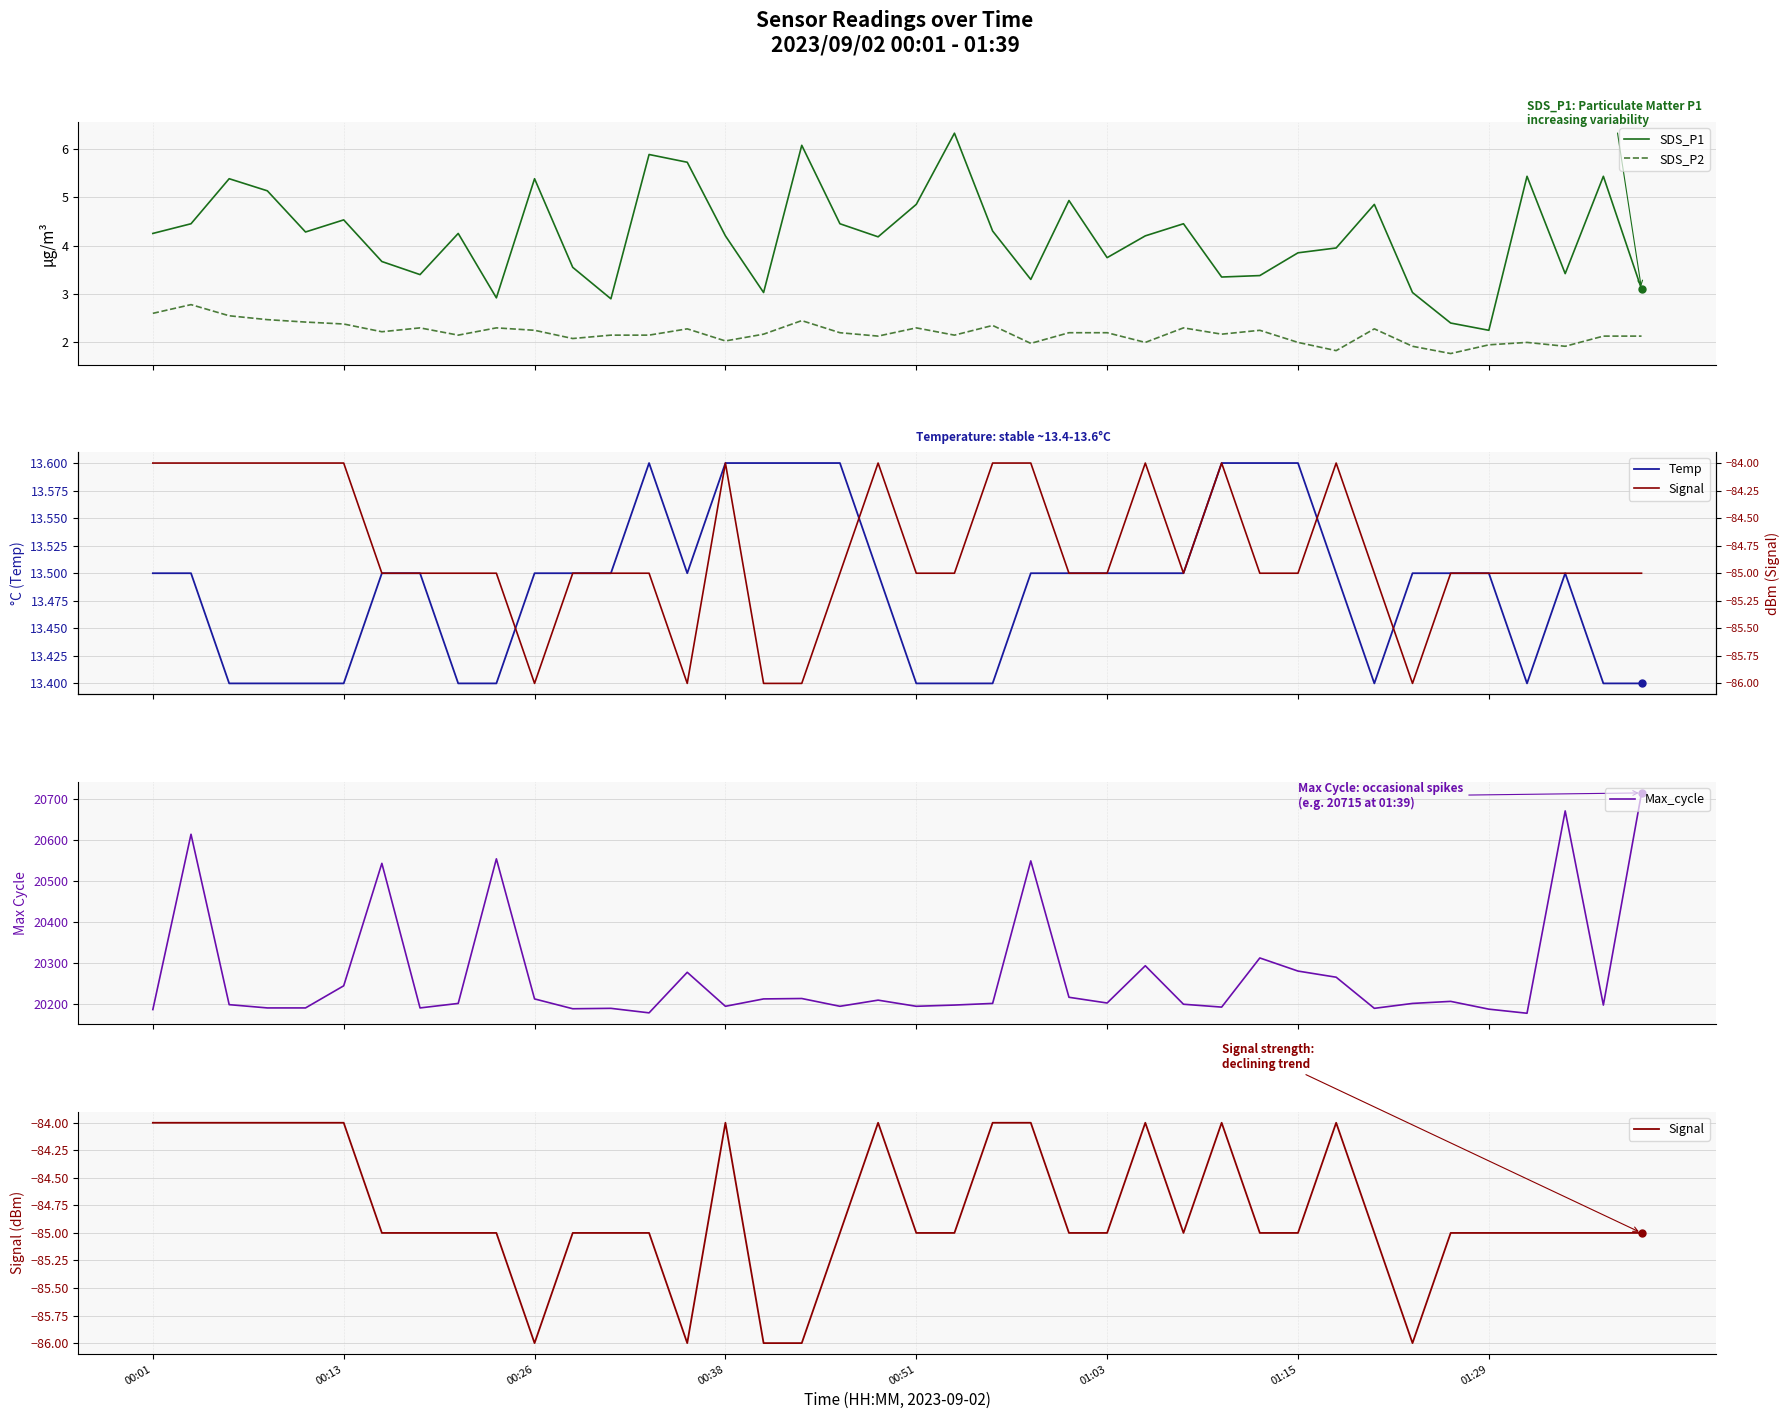

What is the highest value of the Max_cycle series?

20715